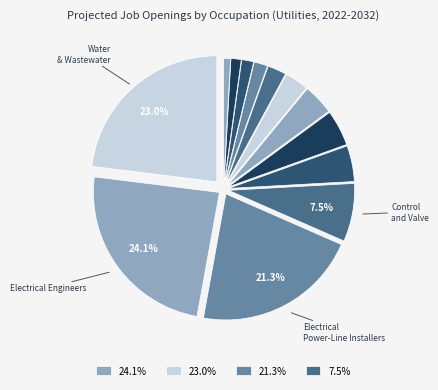

Count the number of slices in the pie.

13